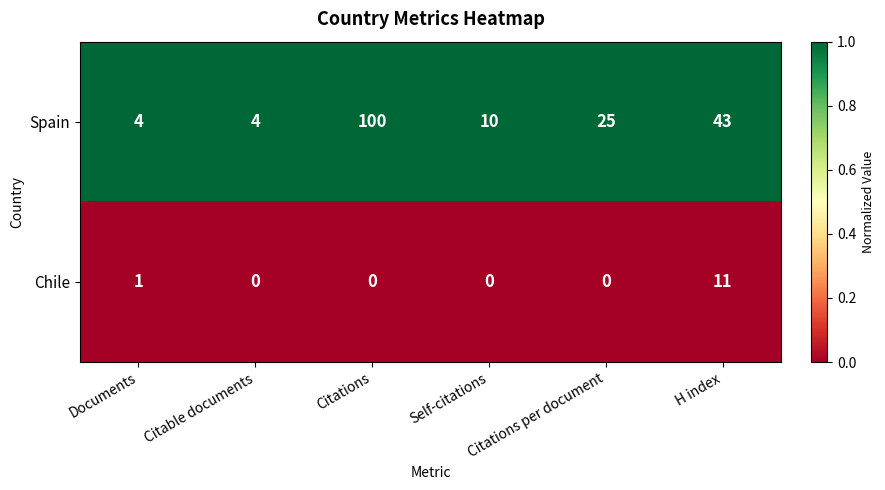

At which label is Spain closest to 52?

H index